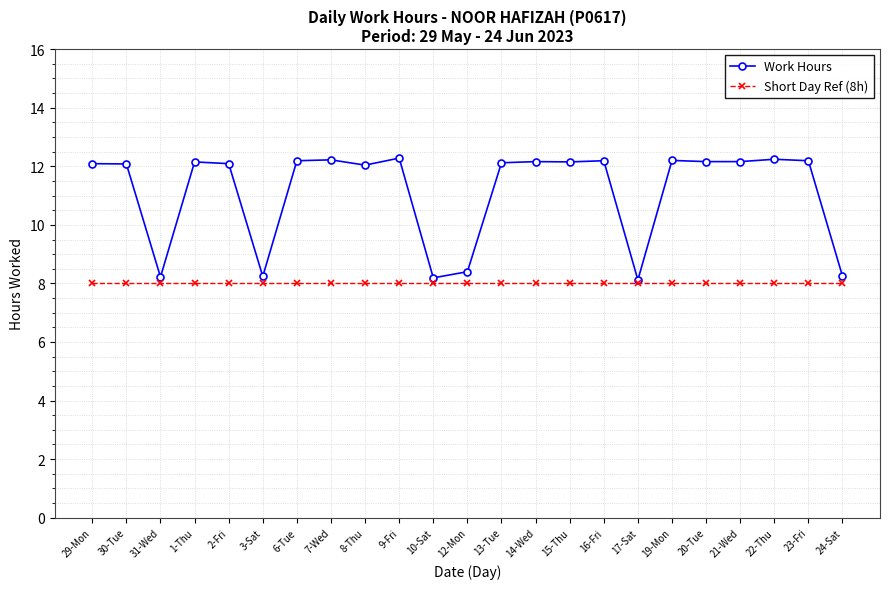

Does the chart display data point markers on the line(s)?

Yes